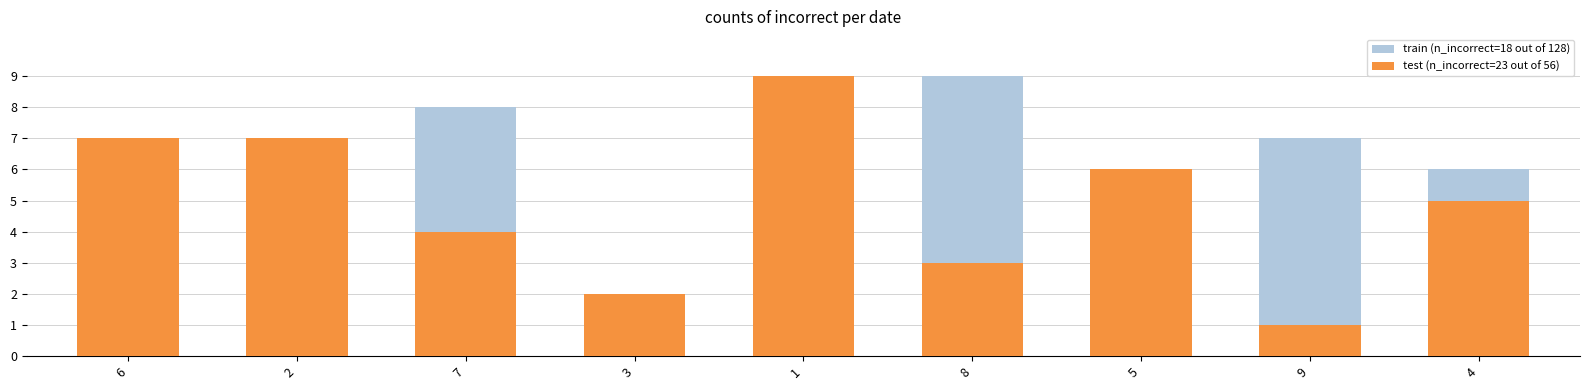

Read the train (n_incorrect=18 out of 128) value at 2.

1